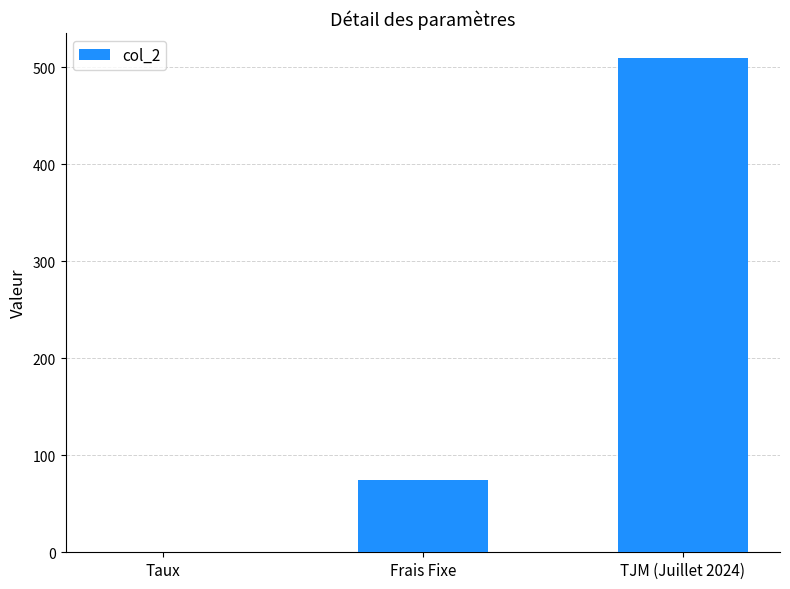

What is the ratio of the value at TJM (Juillet 2024) to the value at Frais Fixe?

6.8